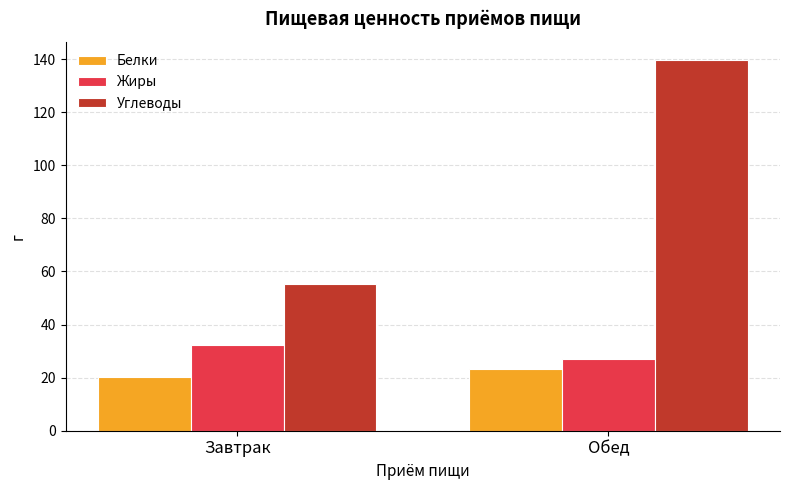

Between Завтрак and Обед, which series saw the biggest shift?

Углеводы